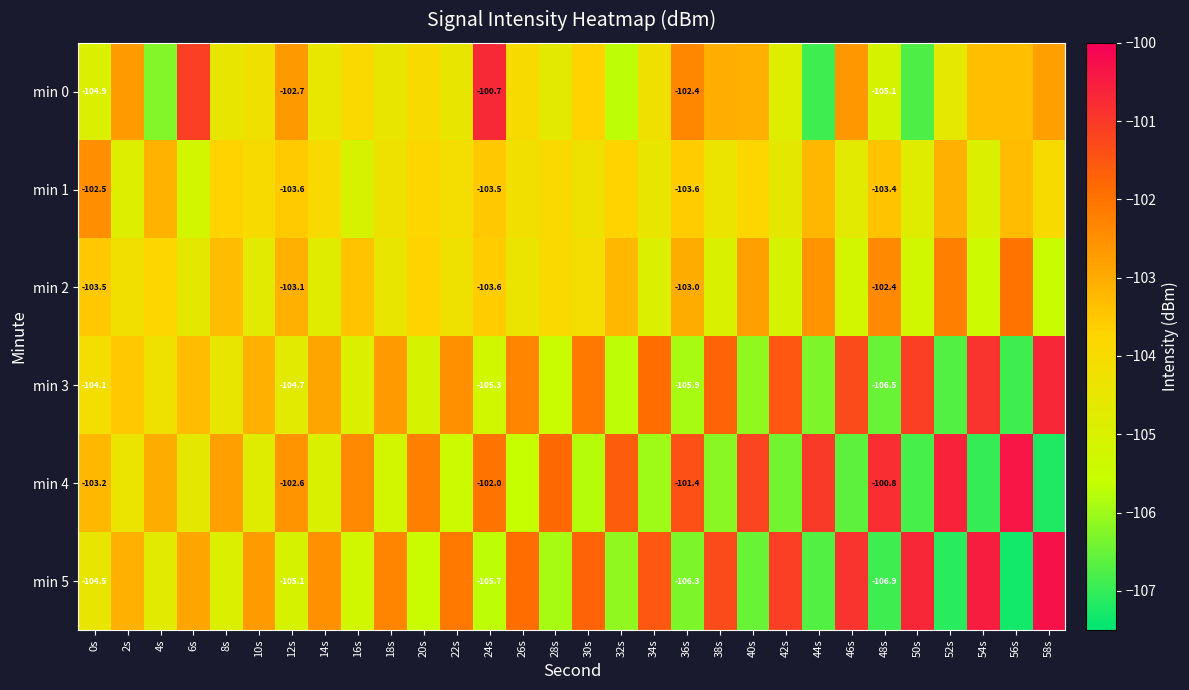

What is the difference between the min 0 values at 48s and 22s?

0.6